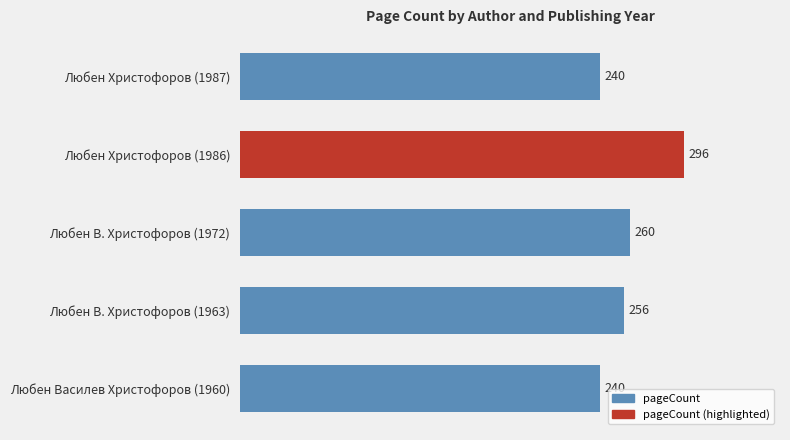

Does the chart contain stacked bars?

No